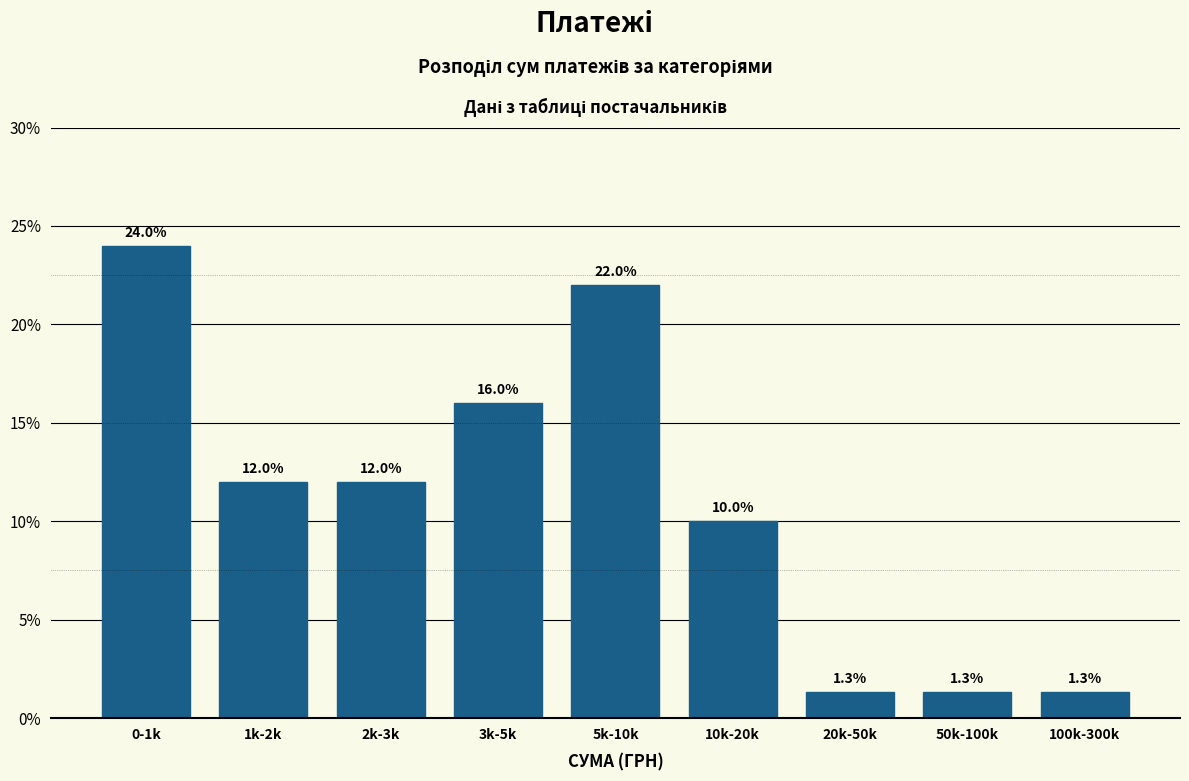

Reading right to left, extract all data points from this chart.

100k-300k=1.3	50k-100k=1.3	20k-50k=1.3	10k-20k=10.0	5k-10k=22.0	3k-5k=16.0	2k-3k=12.0	1k-2k=12.0	0-1k=24.0